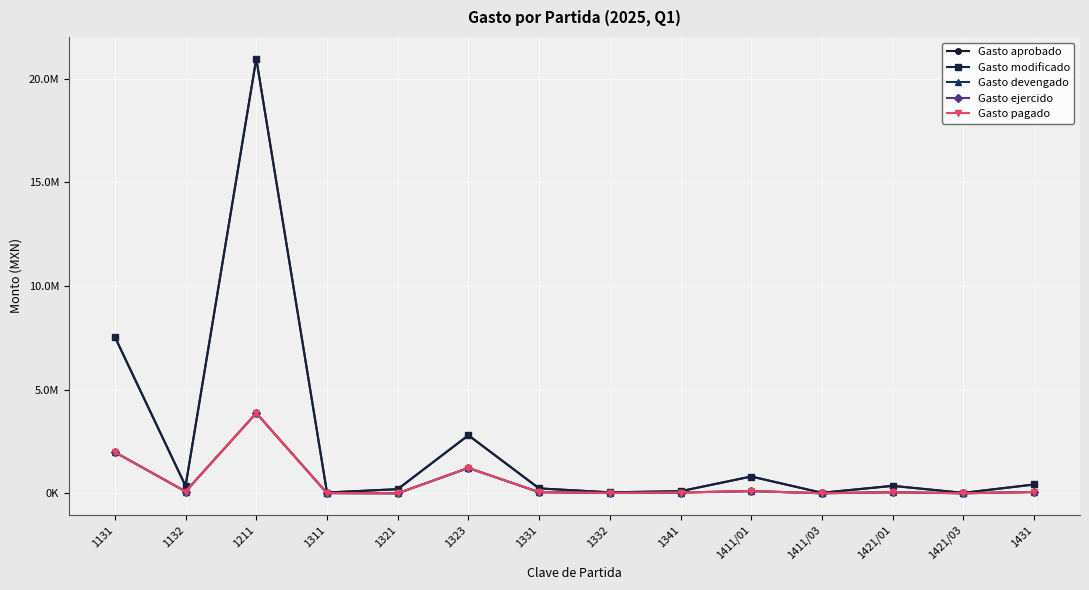

What is the spread (max minus min) of values at 1421/01?

308597.5